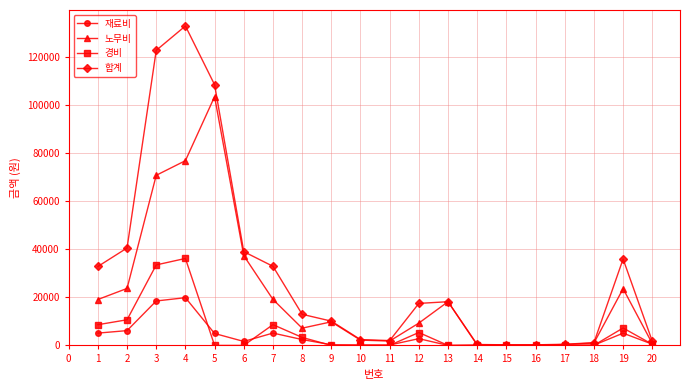

Which series has the largest range (max minus min)?

합계